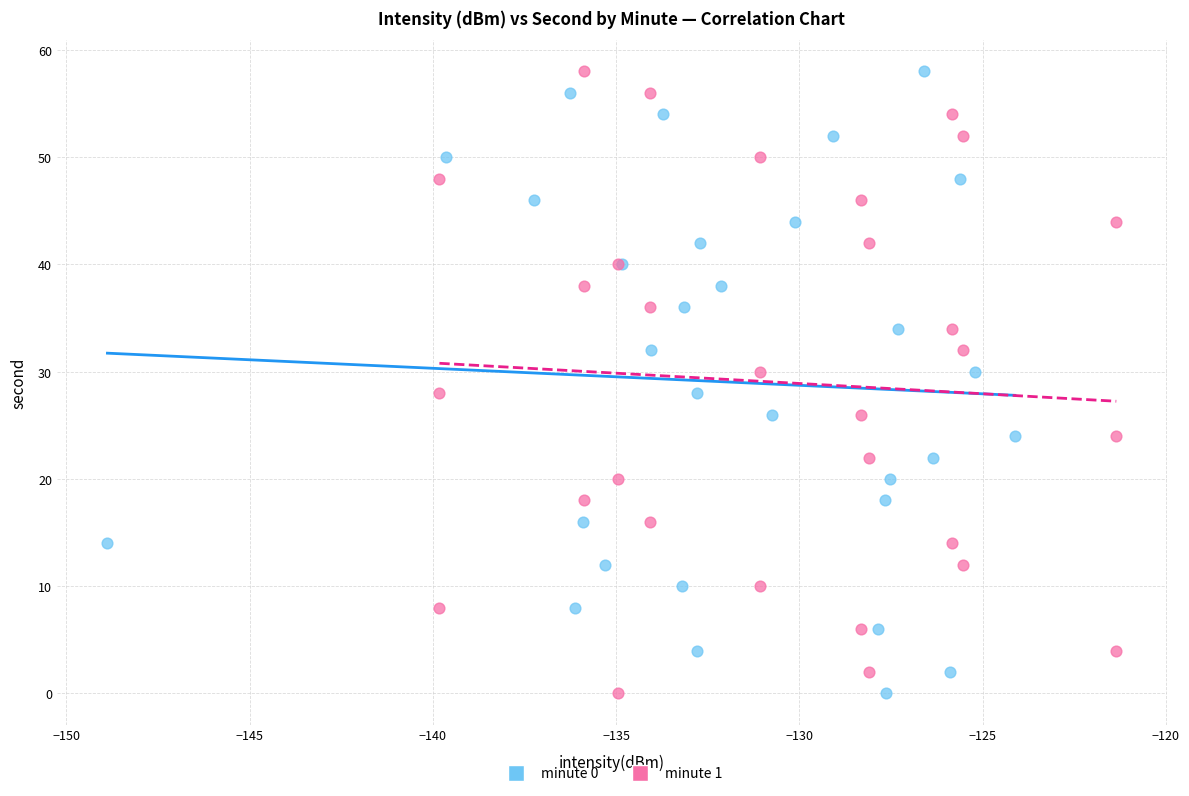

What are all the series names shown in the legend?

minute 0, minute 1